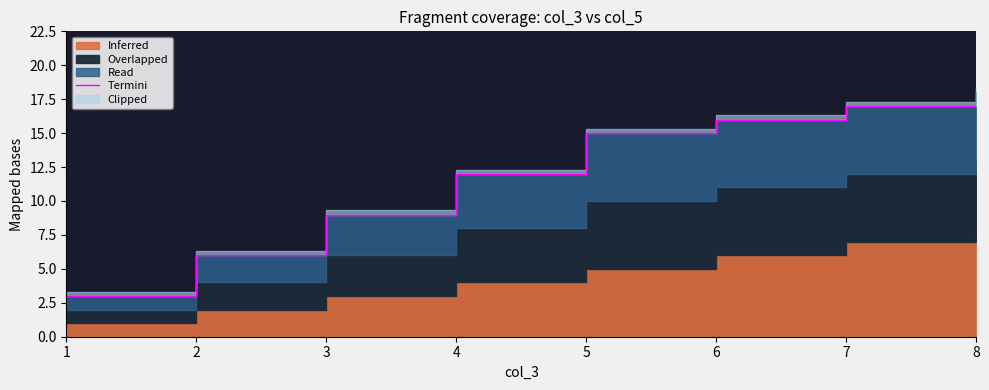

At which category does the chart reach its minimum across all series?

1